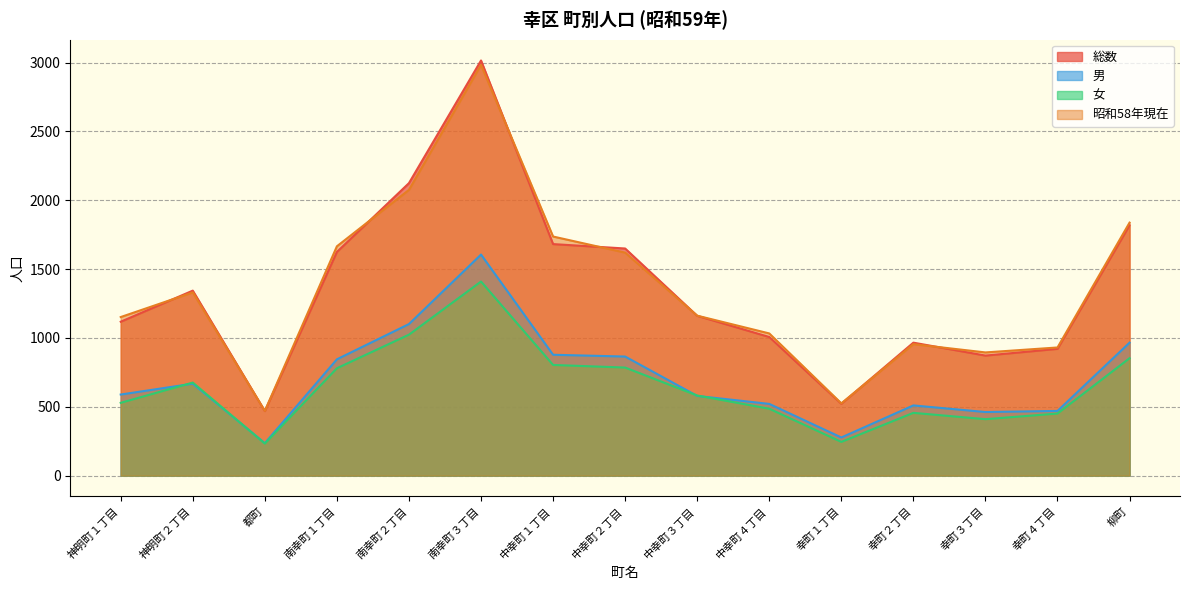

What is the spread (max minus min) of values at 幸町１丁目?

280